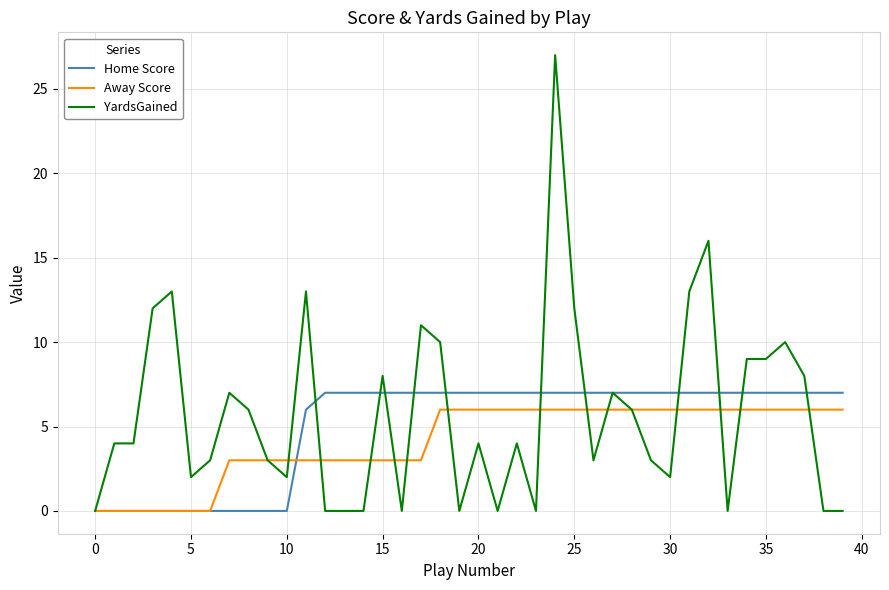

After their last crossing, which series has the higher values: Away Score or YardsGained?

Away Score